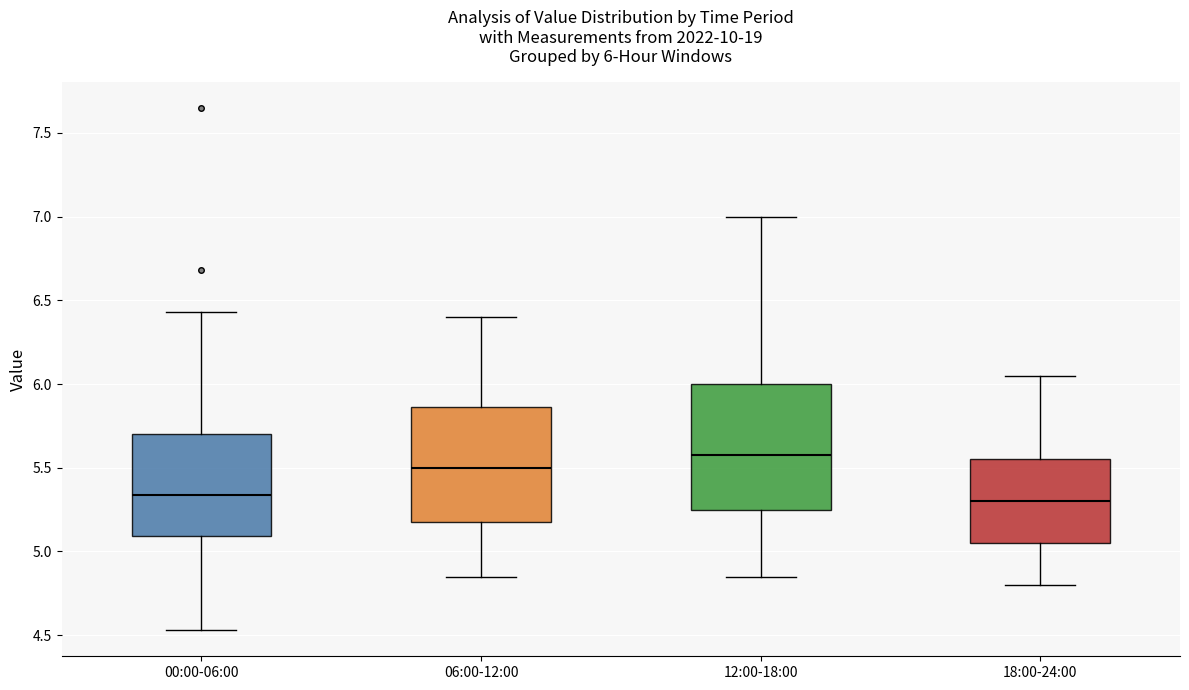

Which box is the tallest, from its lower edge to its upper edge?

12:00-18:00